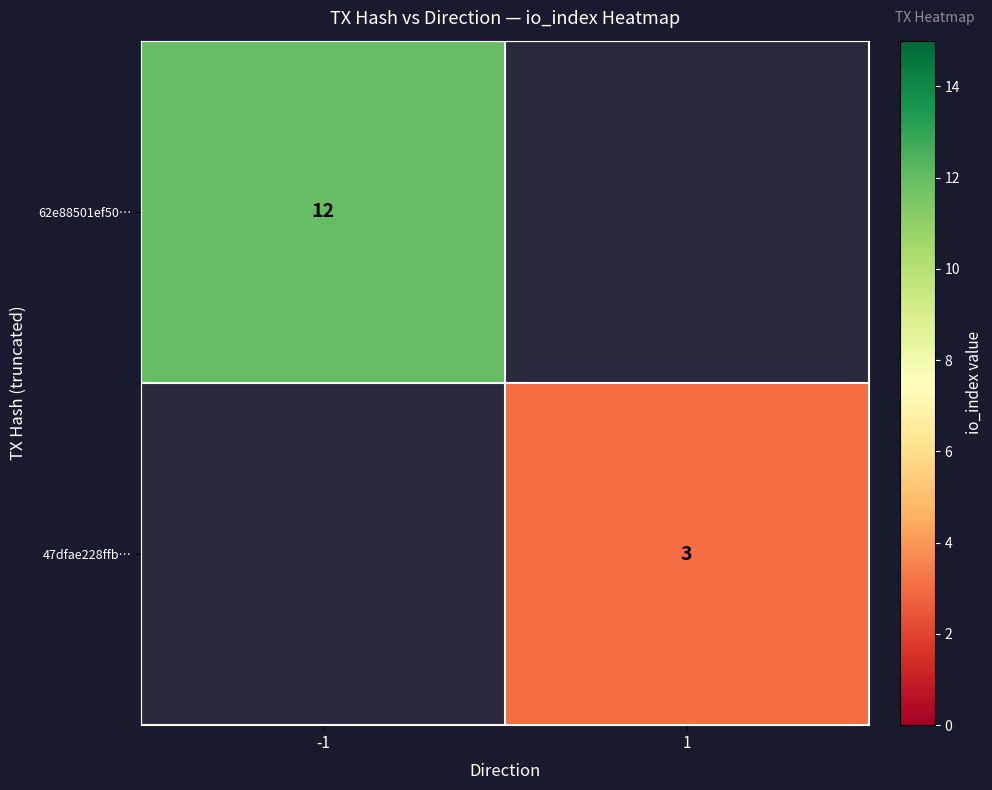

What is the maximum value shown in the chart?

12.0